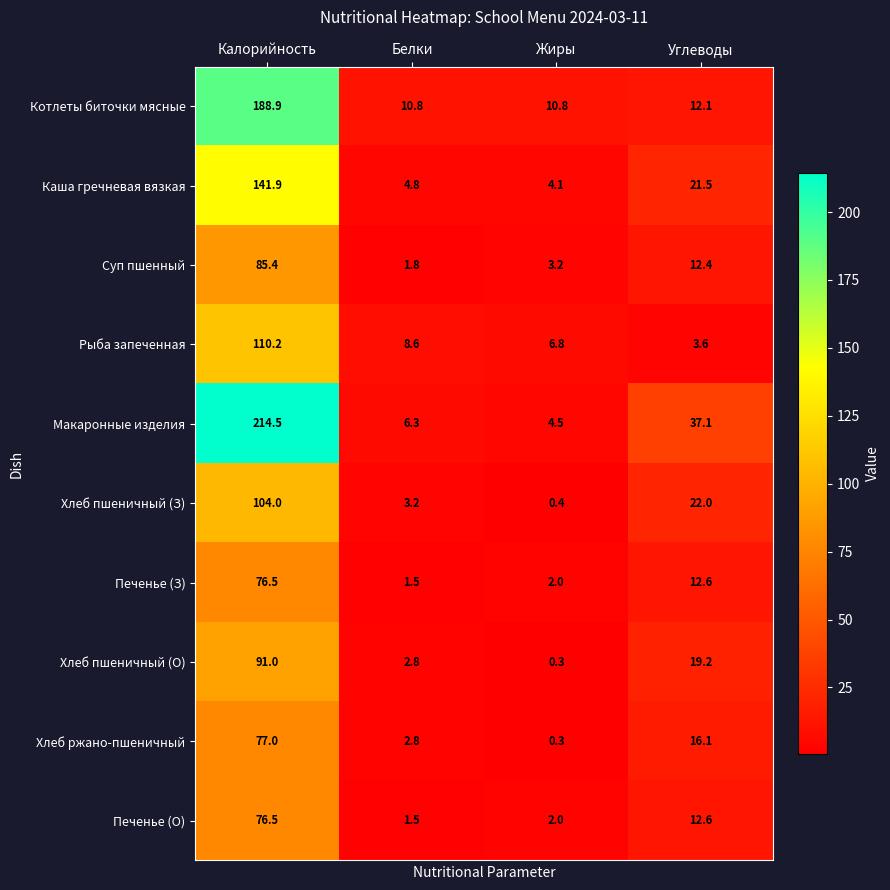

Which series has the widest spread of values?

Макаронные изделия